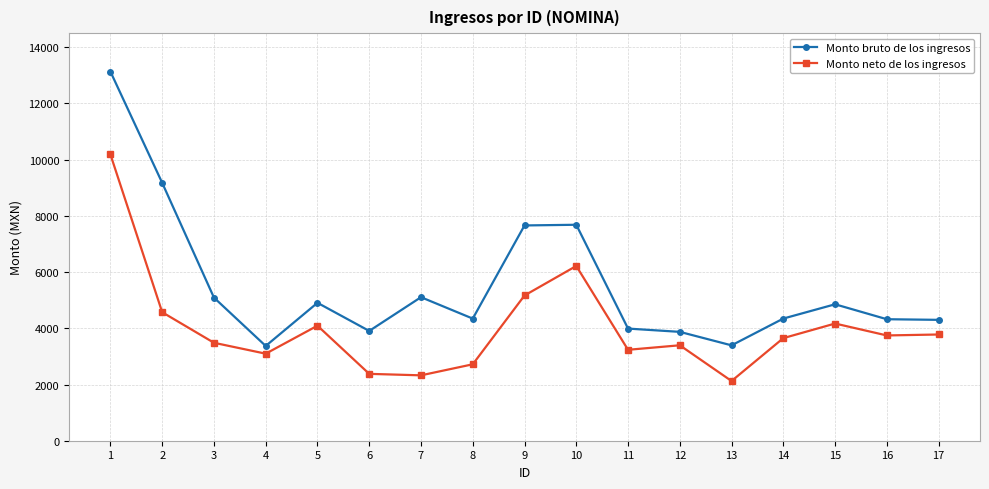

How many values in the Monto bruto de los ingresos series are below 4346?

8